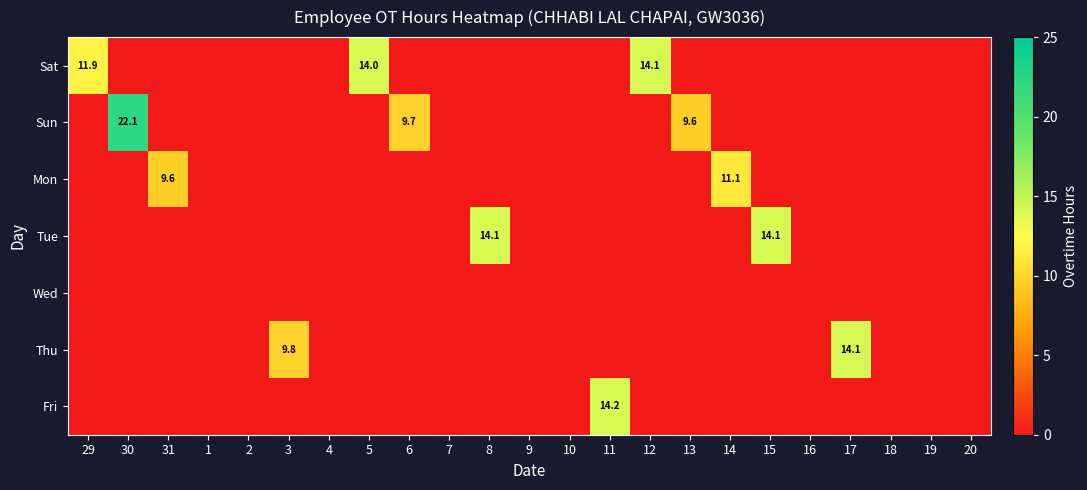

Count the number of categories in the chart.

23